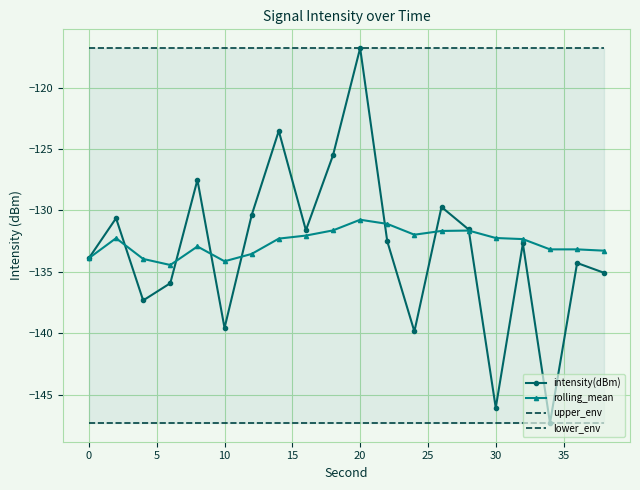

What are all the series names shown in the legend?

intensity(dBm), rolling_mean, upper_env, lower_env